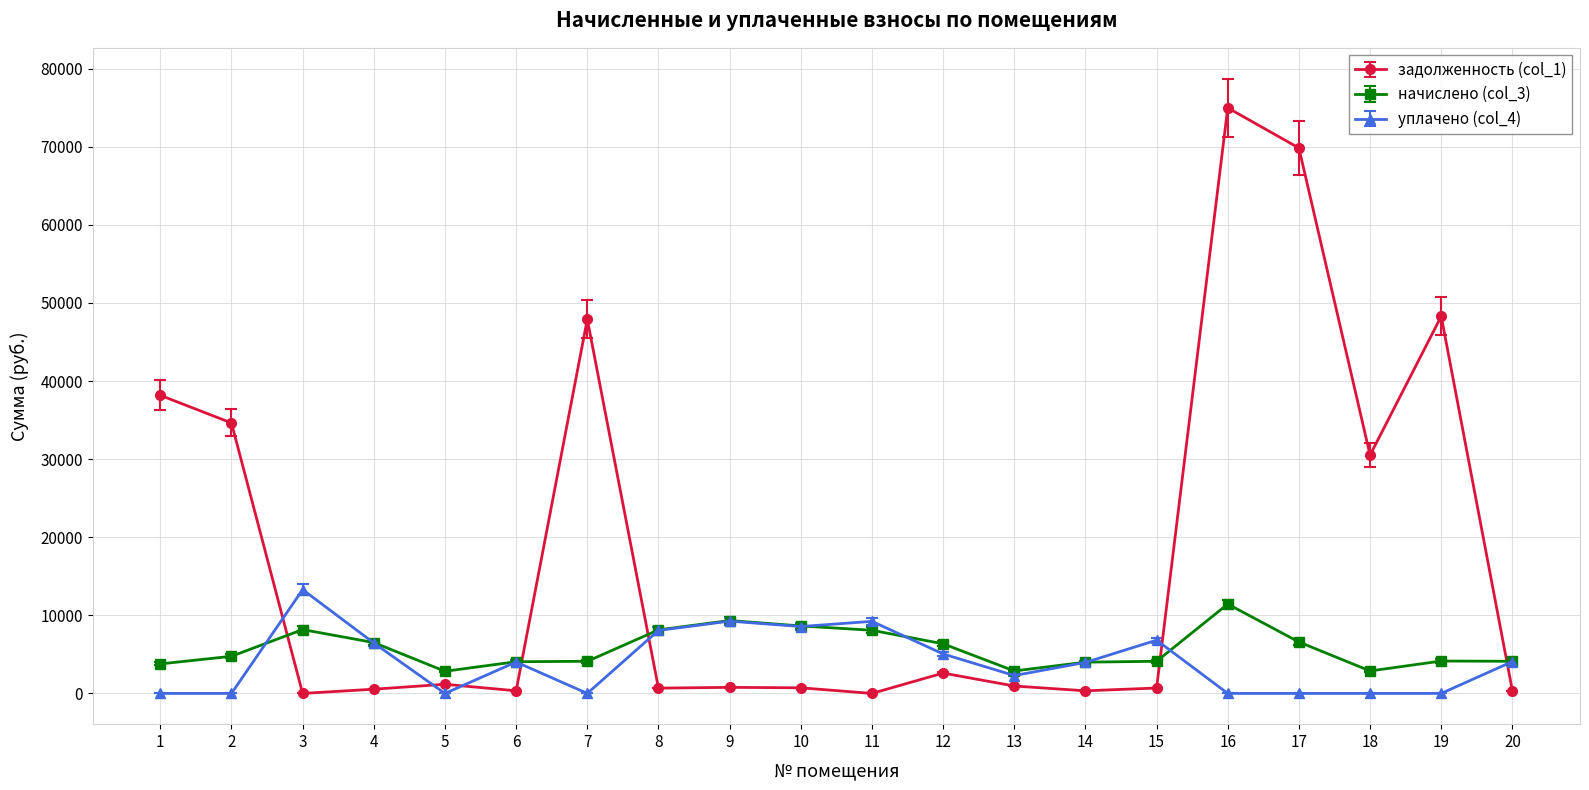

How many series are shown in this chart?

3